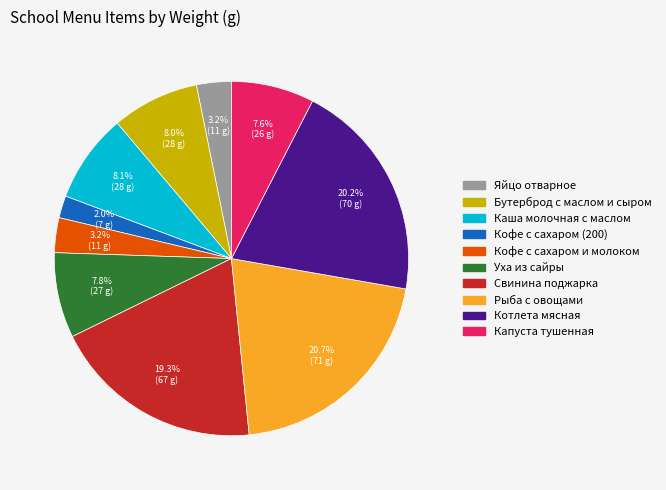

Count the number of slices in the pie.

10